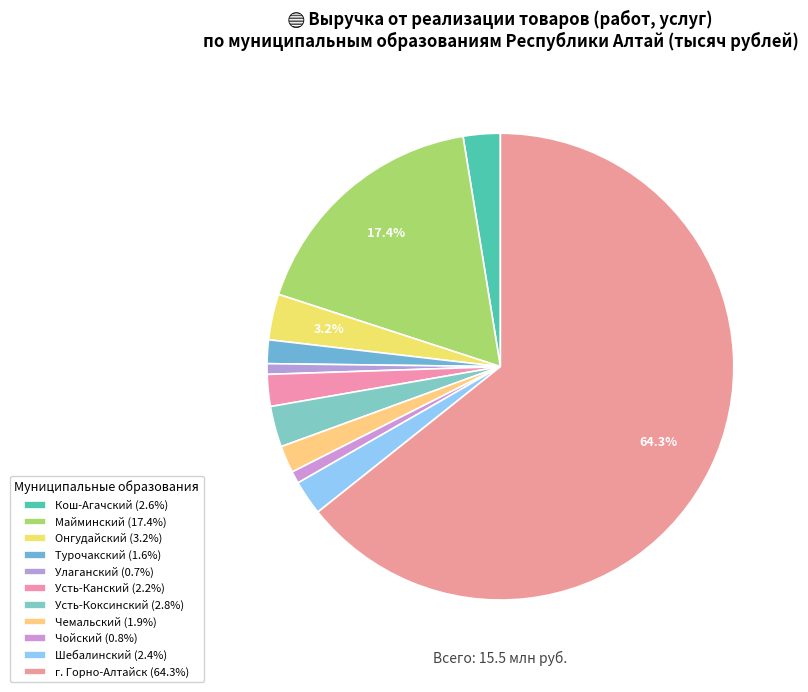

How many segments does this pie chart have?

11